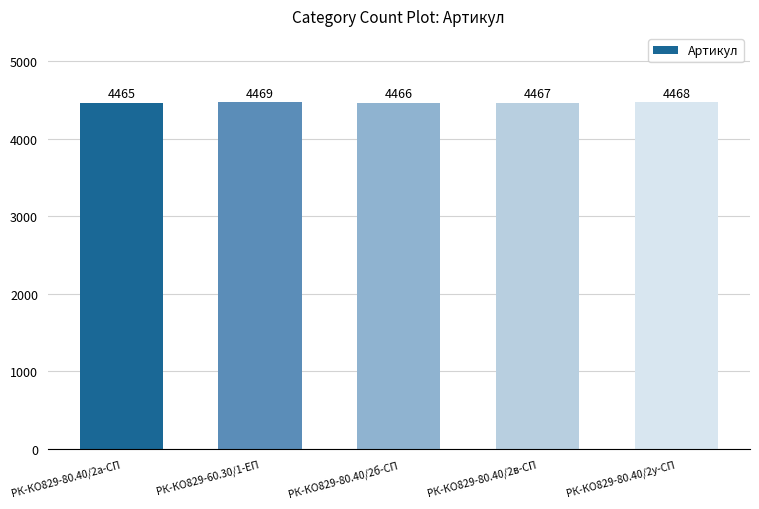

Rank the categories by value from lowest to highest.

РК-КО829-80.40/2а-СП, РК-КО829-80.40/2б-СП, РК-КО829-80.40/2в-СП, РК-КО829-80.40/2у-СП, РК-КО829-60.30/1-ЕП